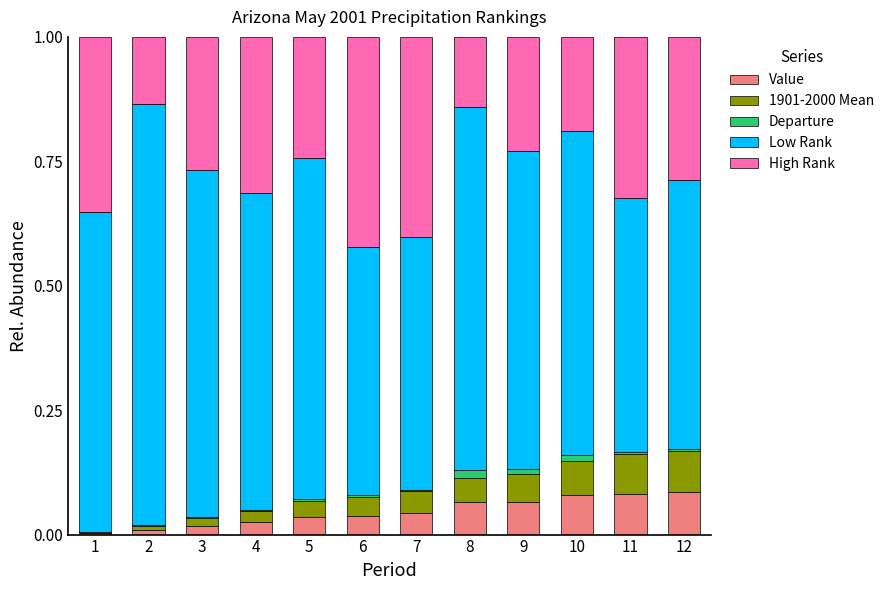

Is it true that Value equals 0.0 at 12?

False